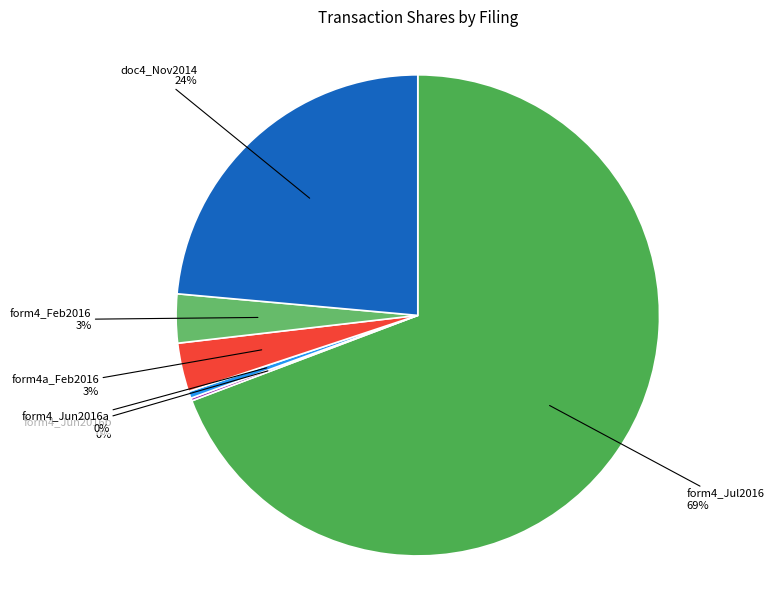

Combined, do form4_Feb2016 and form4_Jul2016 account for over 50%?

Yes